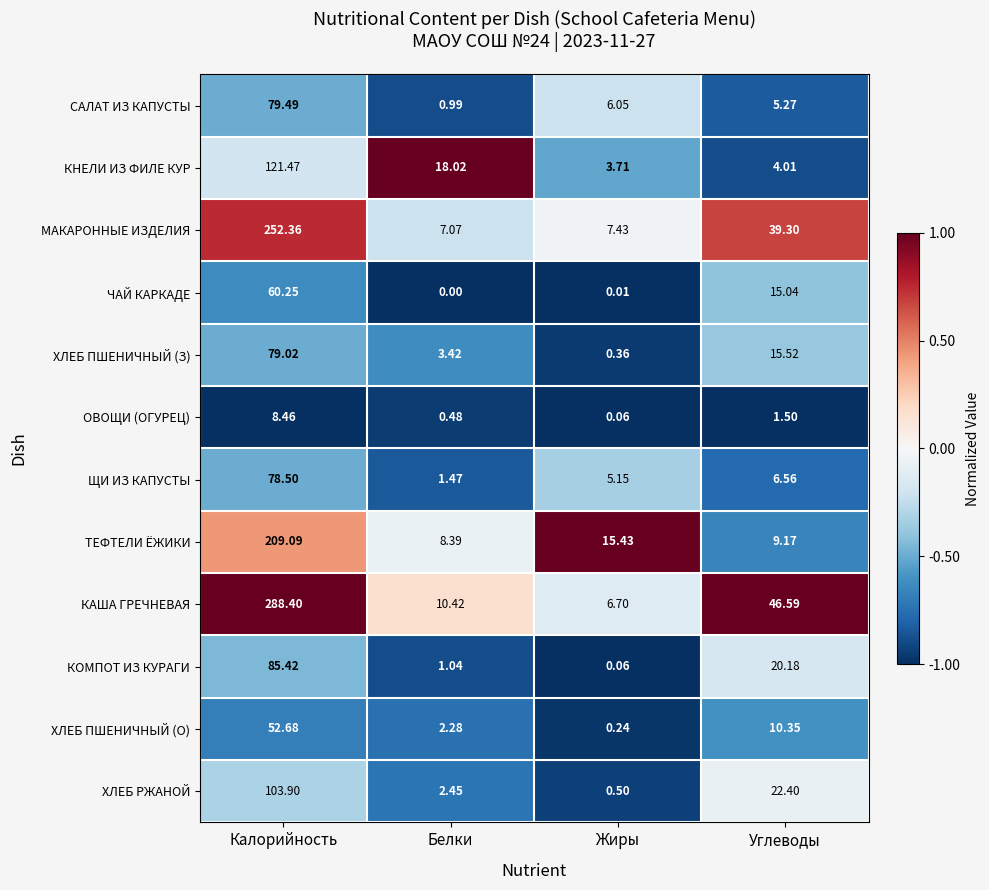

List the series in order of their peak value, lowest first.

ОВОЩИ (ОГУРЕЦ), ХЛЕБ ПШЕНИЧНЫЙ (О), ЧАЙ КАРКАДЕ, ЩИ ИЗ КАПУСТЫ, ХЛЕБ ПШЕНИЧНЫЙ (З), САЛАТ ИЗ КАПУСТЫ, КОМПОТ ИЗ КУРАГИ, ХЛЕБ РЖАНОЙ, КНЕЛИ ИЗ ФИЛЕ КУР, ТЕФТЕЛИ ЁЖИКИ, МАКАРОННЫЕ ИЗДЕЛИЯ, КАША ГРЕЧНЕВАЯ